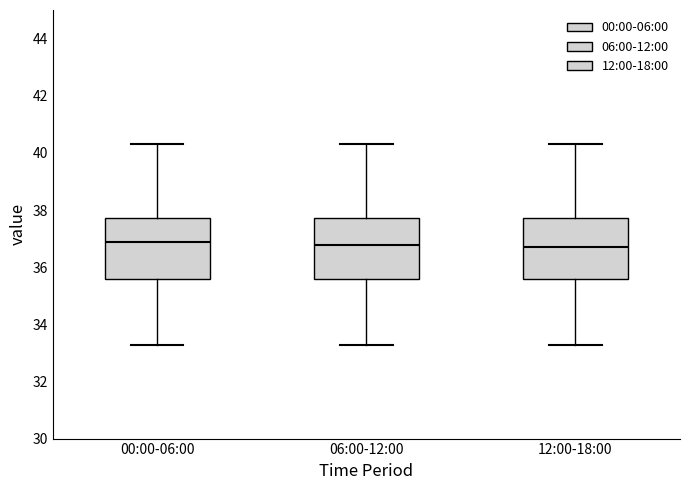

Where does the upper whisker of the box for 12:00-18:00 end on the y-axis? The values are not printed on the chart, so give them approximately, as read against the axis.

40.4